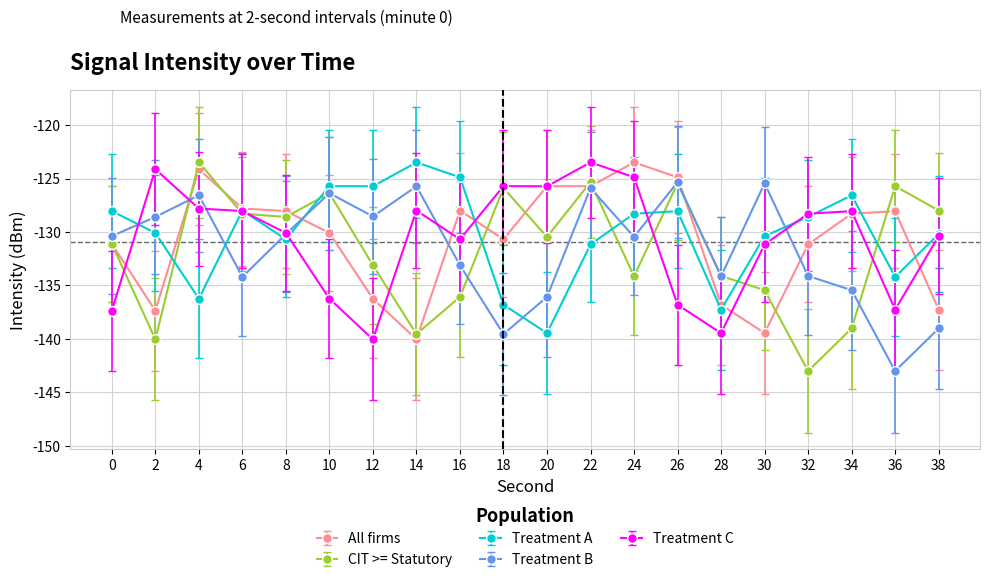

What is the value of the All firms point at the 13th from the left?

-123.5